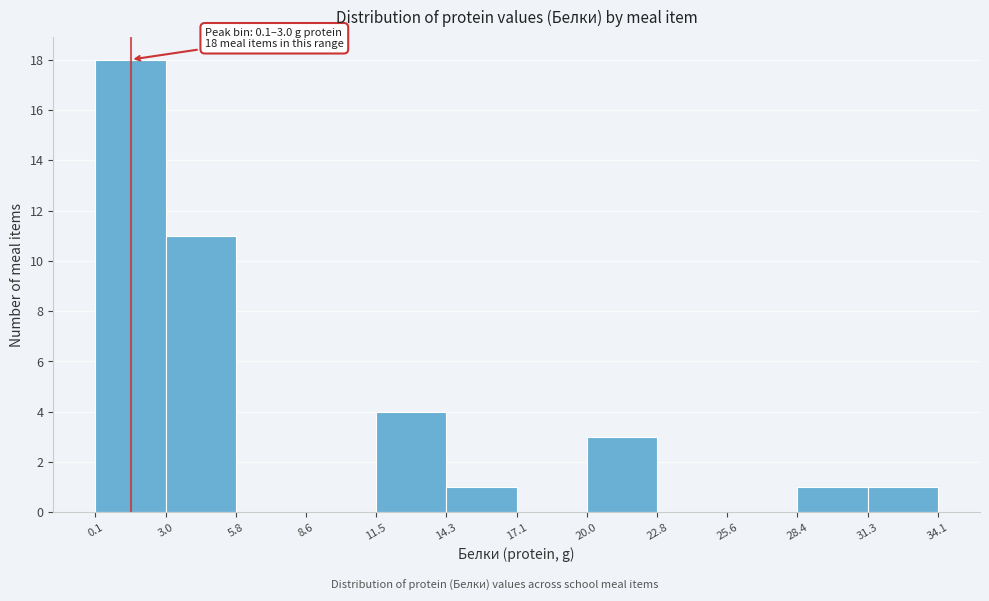

Which range on the x-axis has the tallest bar?

0.1 to 3.0